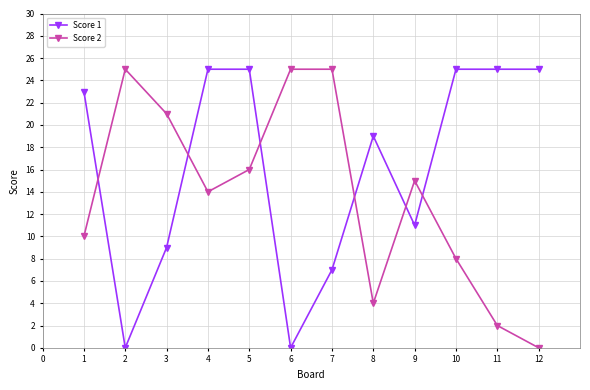

Count the number of categories in the chart.

12